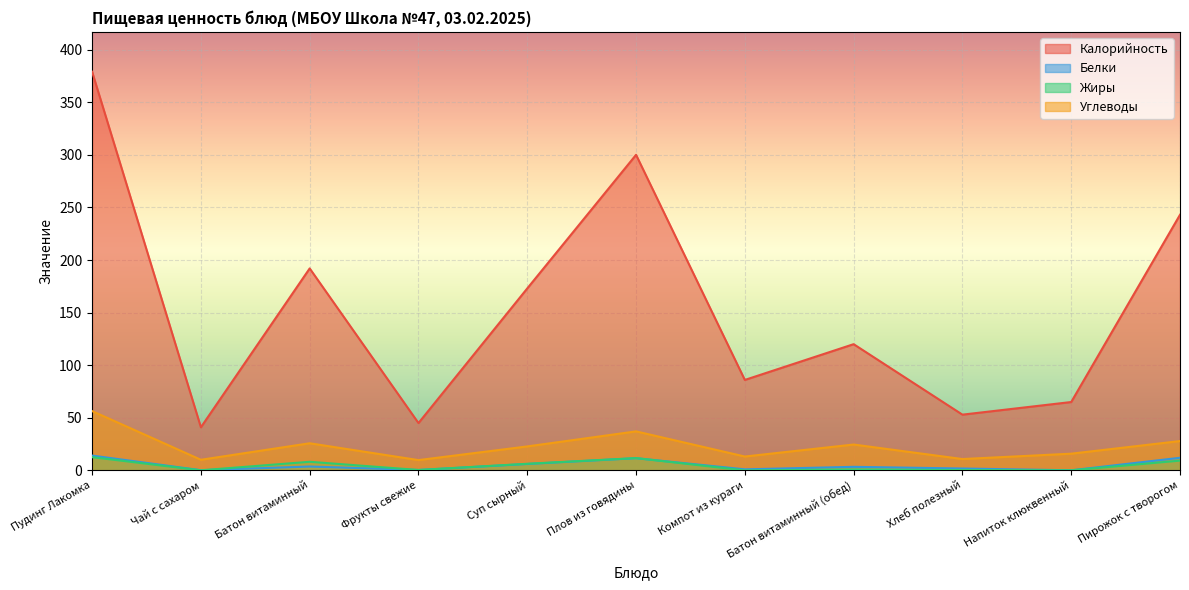

What are all the series names shown in the legend?

Калорийность, Белки, Жиры, Углеводы